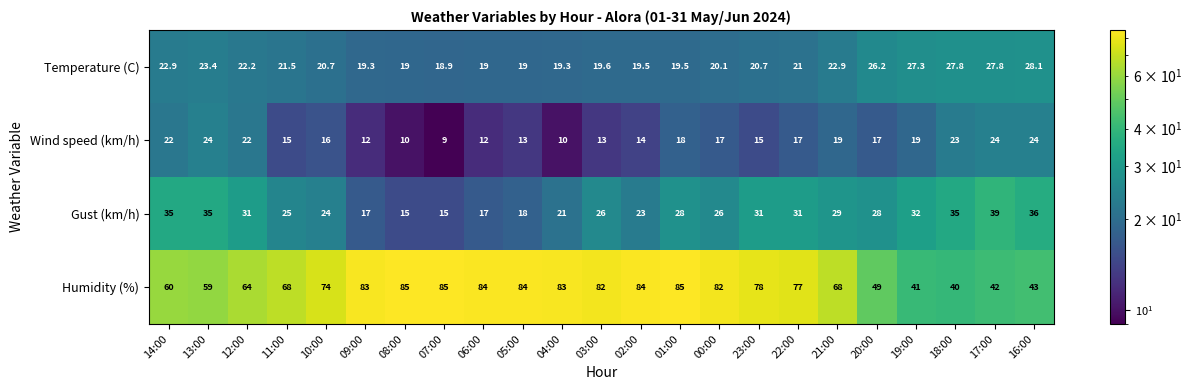

What is the difference between the highest and lowest values at 07:00?

76.0